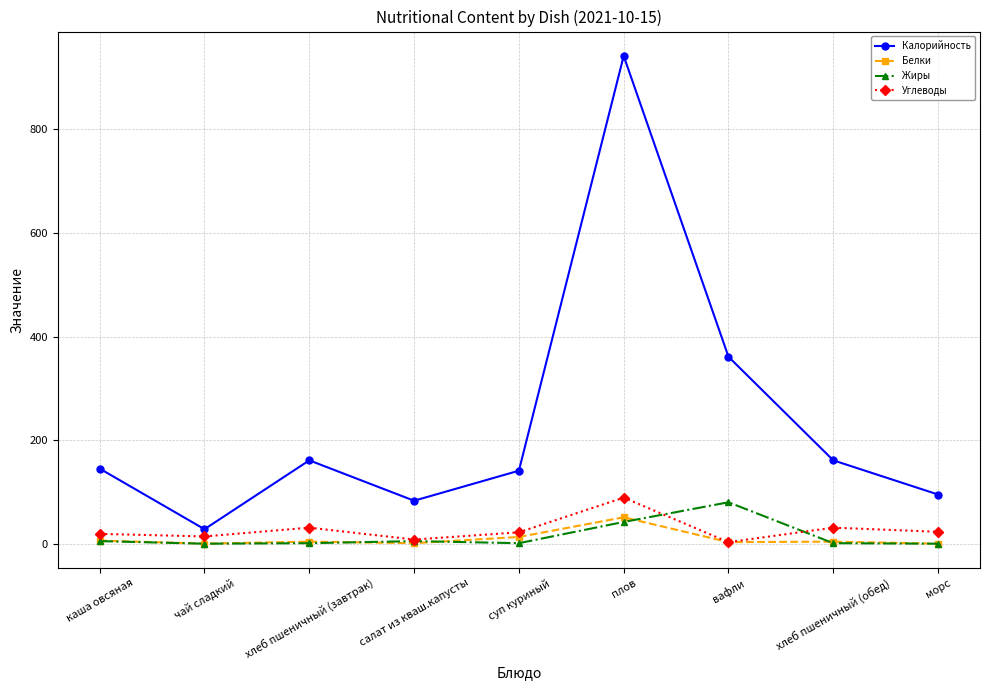

What is the minimum value for Калорийность?

28.0